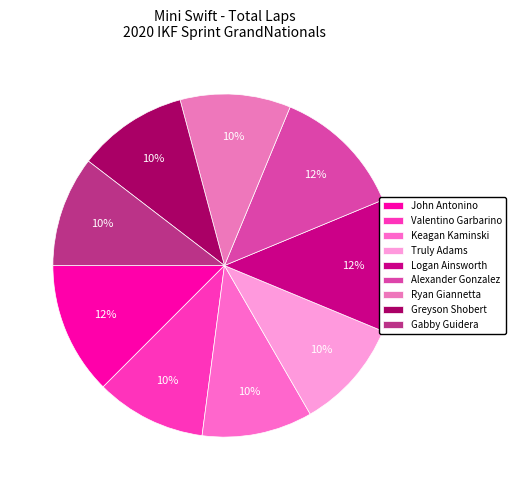

Count the number of slices in the pie.

9